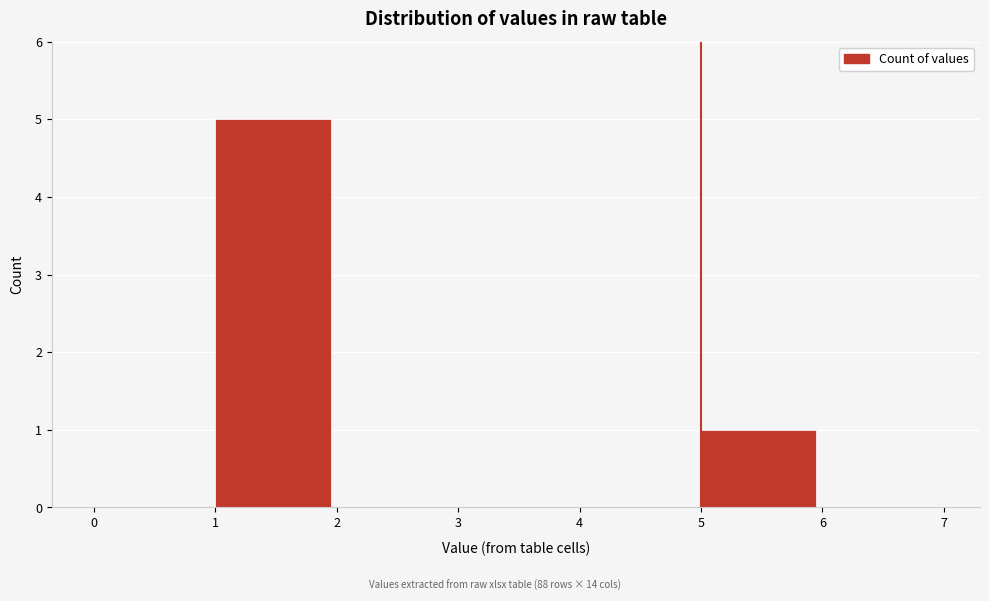

Reading left to right, transcribe this chart: for each bar, give the range it covers on the x-axis and its height. The values are not printed on the chart, so give them approximately, as read against the axis.

0 to 1: 0
1 to 2: 5
2 to 3: 0
3 to 4: 0
4 to 5: 0
5 to 6: 1
6 to 7: 0